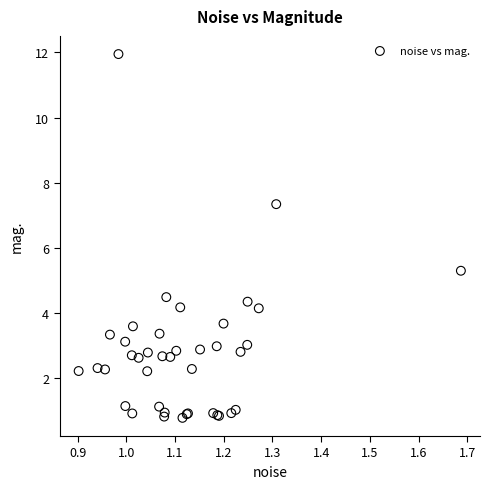

What Y value in the scatter plot is closest to 6?

5.3